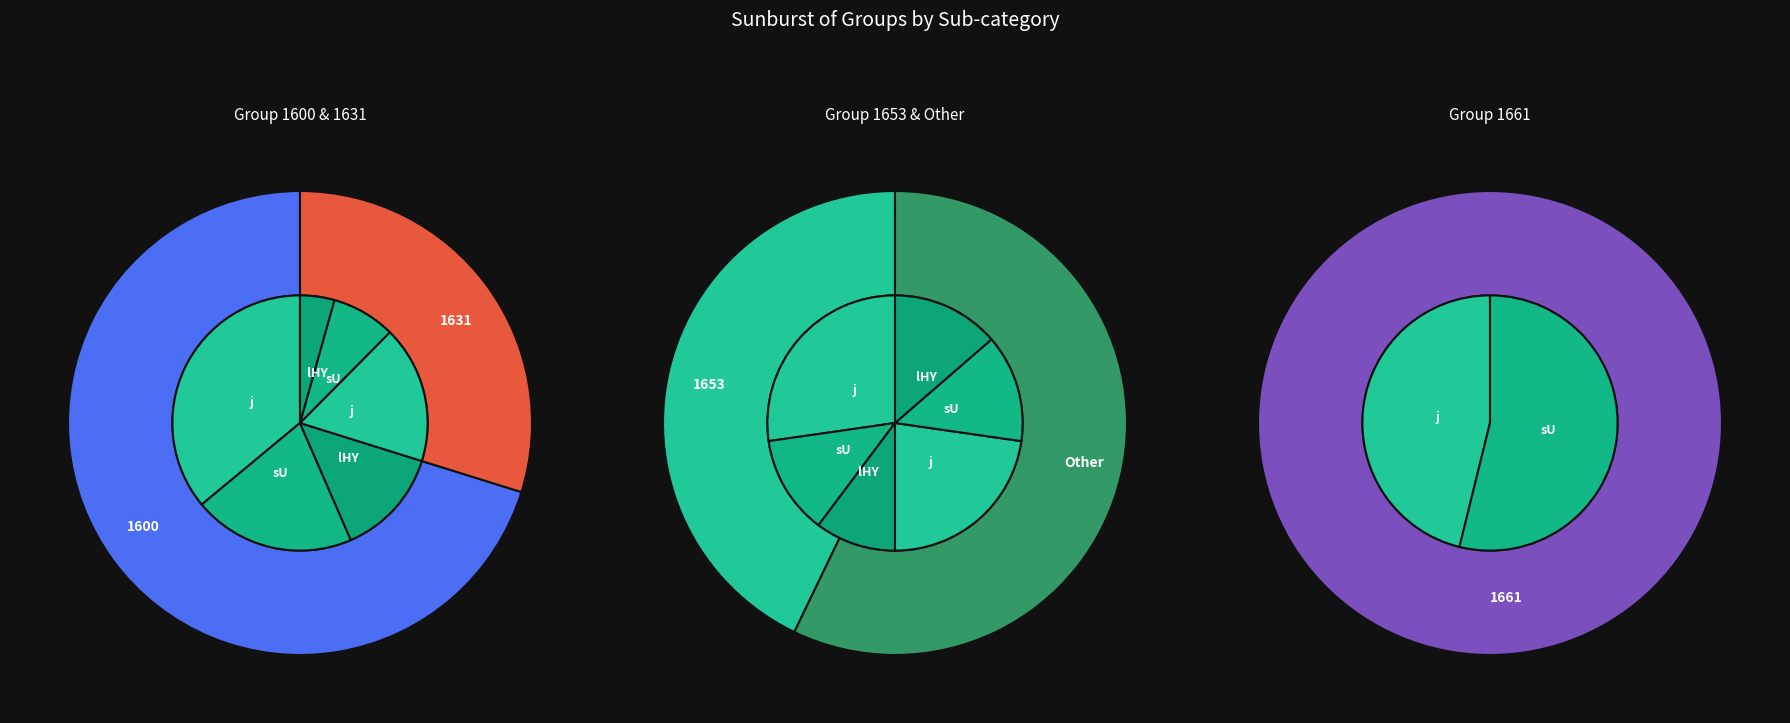

Which slice is the smallest?

1661